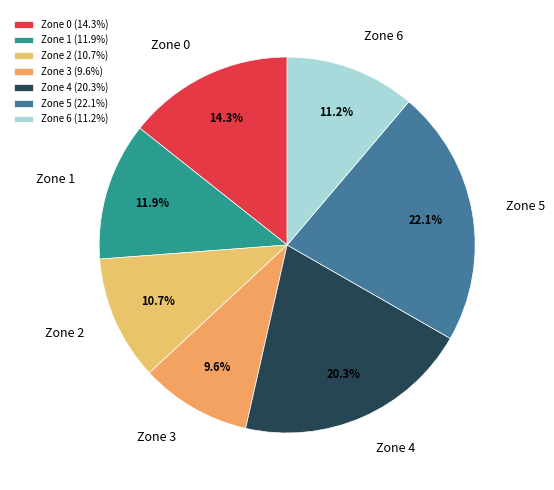

What percentage is the Zone 0 slice, to the nearest percent?

14%